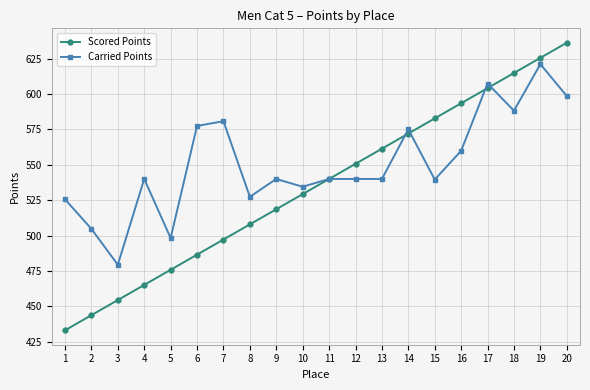

What is the approximate value of Scored Points at 4?

465.2